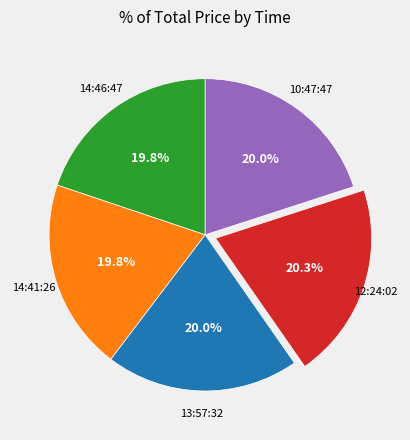

Does 14:41:26 account for over 50% of the chart?

No